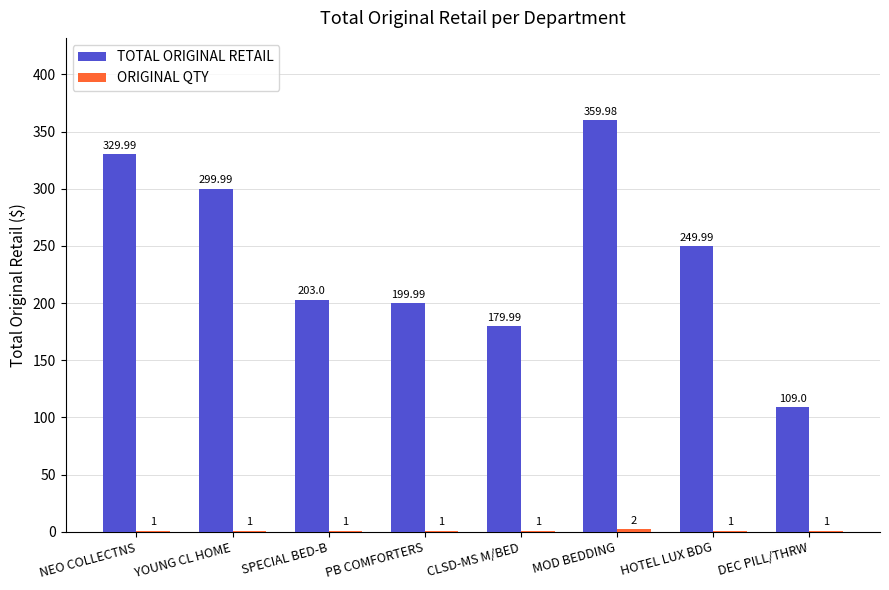

At which category is the sum across all series the highest?

MOD BEDDING